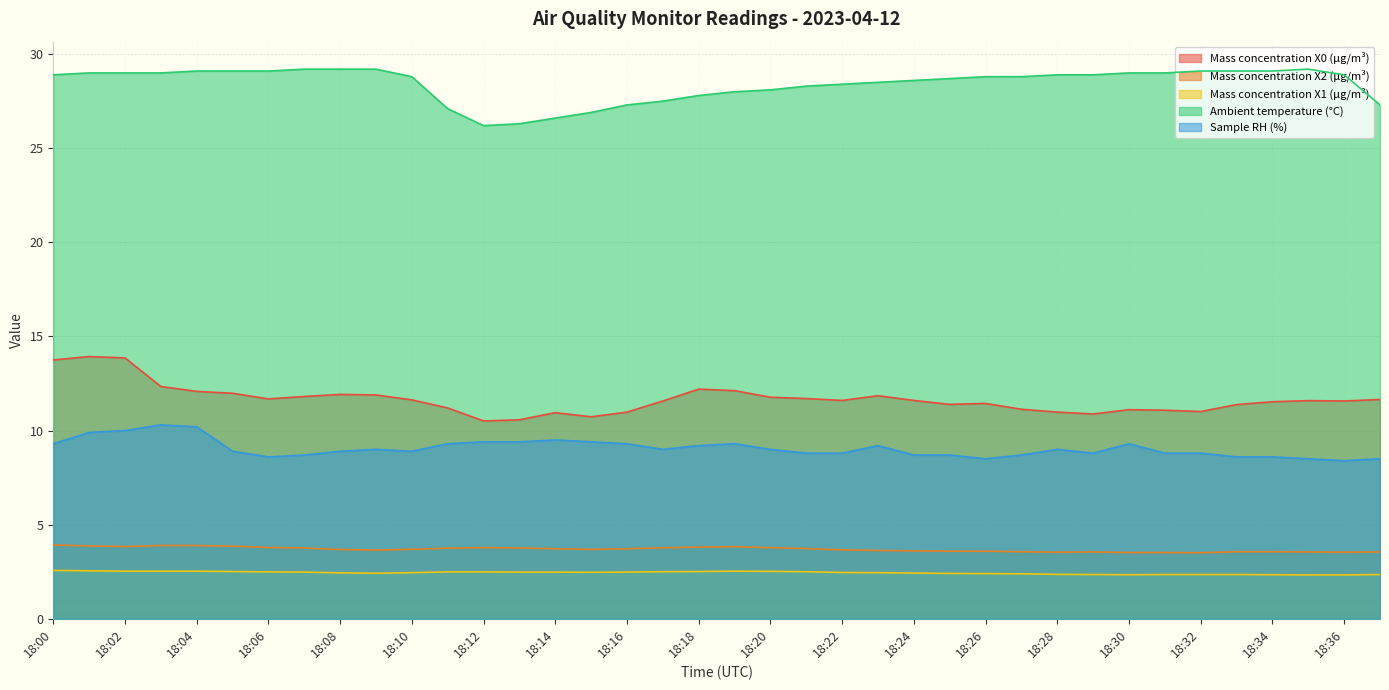

How many series are shown in this chart?

5